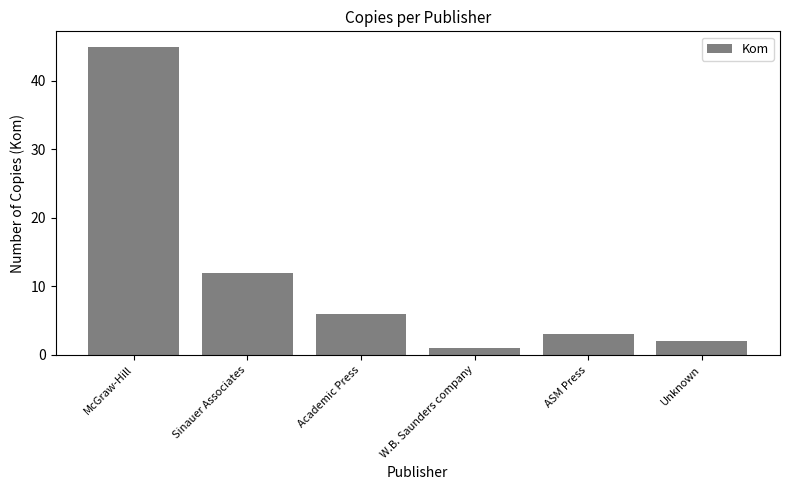

How many data points are less than 6?

3